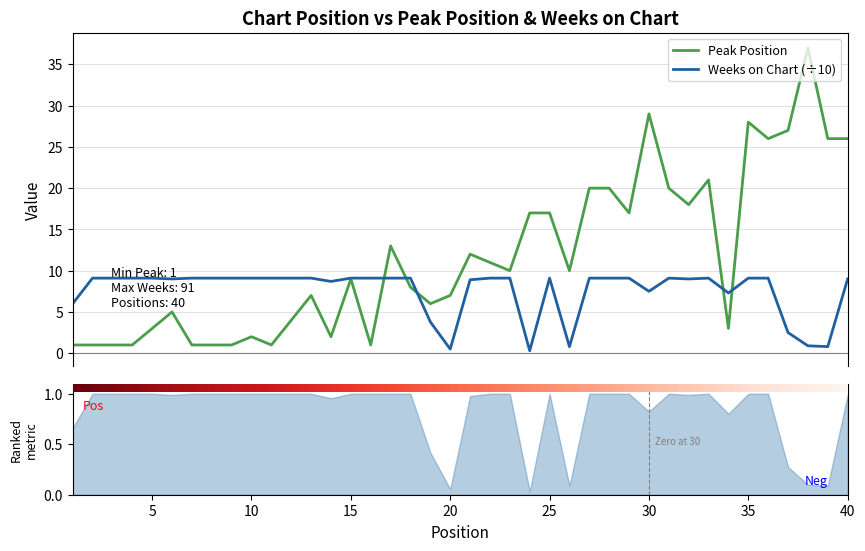

Reading left to right, transcribe all the data shown in this chart.

Peak Position: 1=1.0	2=1.0	3=1.0	4=1.0	5=3.0	6=5.0	7=1.0	8=1.0	9=1.0	10=2.0	11=1.0	12=4.0	13=7.0	14=2.0	15=9.0	16=1.0	17=13.0	18=8.0	19=6.0	20=7.0	21=12.0	22=11.0	23=10.0	24=17.0	25=17.0	26=10.0	27=20.0	28=20.0	29=17.0	30=29.0	31=20.0	32=18.0	33=21.0	34=3.0	35=28.0	36=26.0	37=27.0	38=37.0	39=26.0	40=26.0
Weeks on Chart: 1=6.0	2=9.1	3=9.1	4=9.1	5=9.1	6=9.0	7=9.1	8=9.1	9=9.1	10=9.1	11=9.1	12=9.1	13=9.1	14=8.7	15=9.1	16=9.1	17=9.1	18=9.1	19=3.8	20=0.5	21=8.9	22=9.1	23=9.1	24=0.3	25=9.1	26=0.8	27=9.1	28=9.1	29=9.1	30=7.5	31=9.1	32=9.0	33=9.1	34=7.3	35=9.1	36=9.1	37=2.5	38=0.9	39=0.8	40=9.0